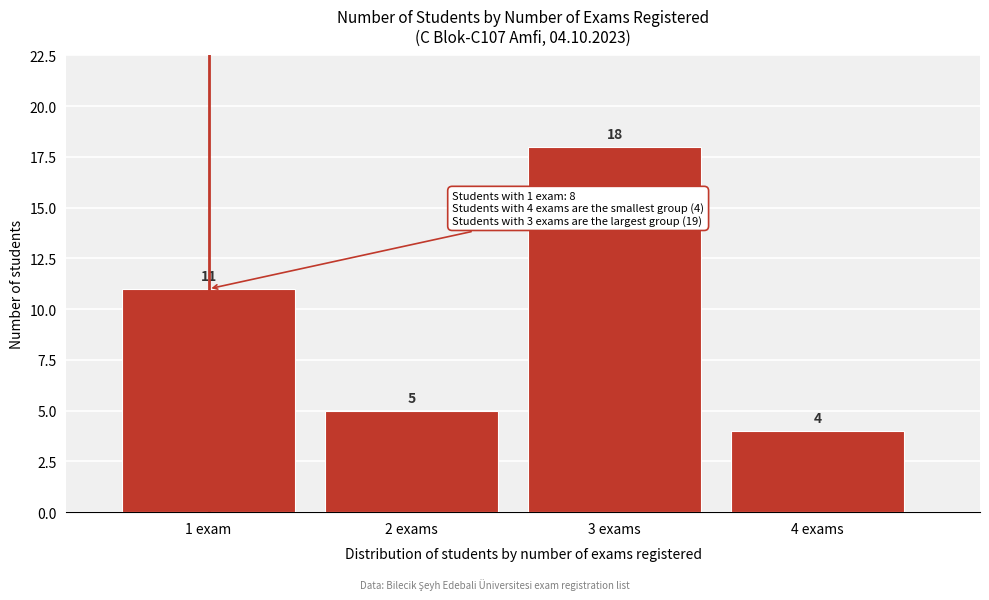

Reading right to left, list all the values displayed in this chart.

4	18	5	11